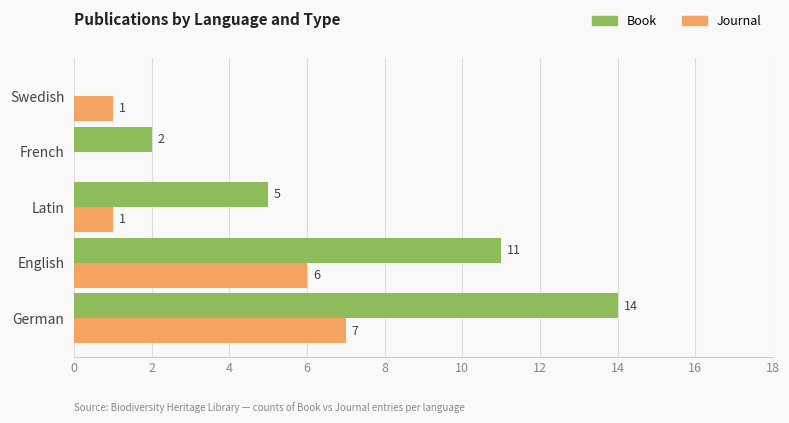

The Journal series shows 8 at English. True or false?

False